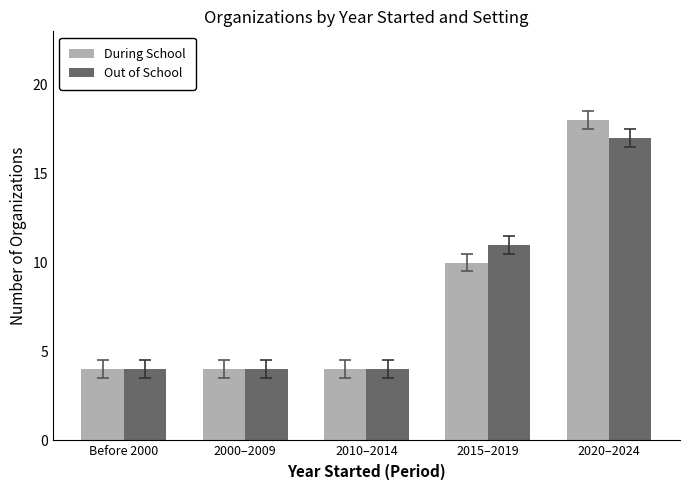

At how many categories does at least one series exceed 14?

1